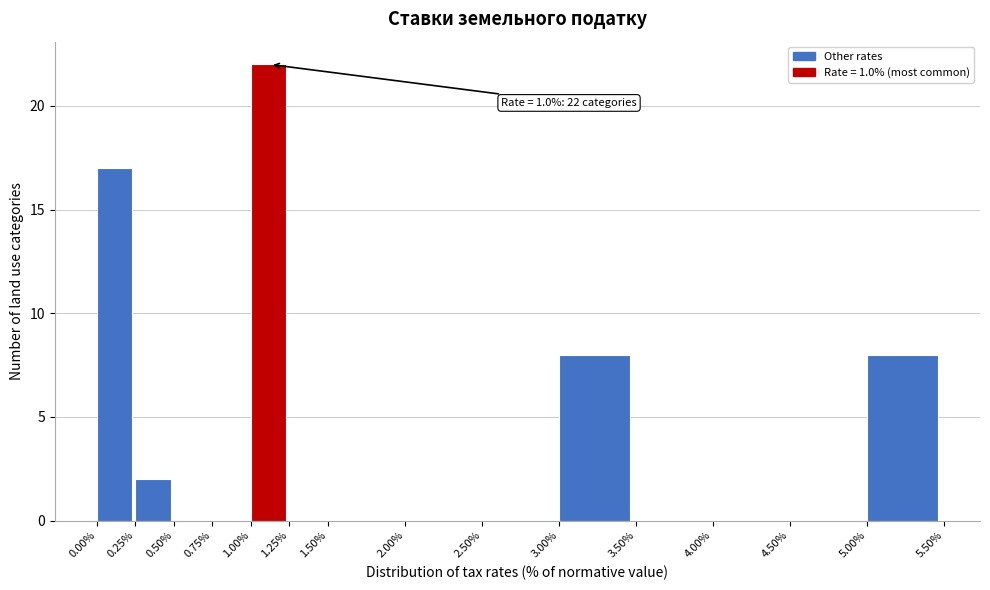

Which range on the x-axis has the tallest bar?

1.00% to 1.25%